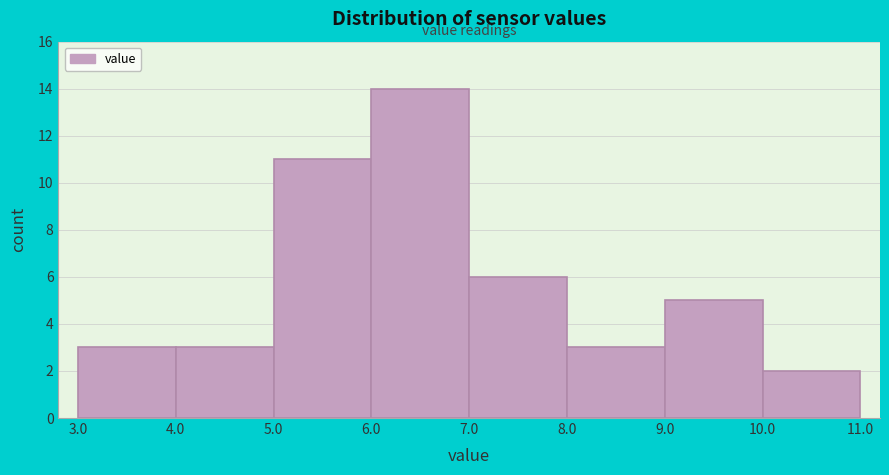

What is the height of the bar covering 3.0 to 4.0 on the x-axis? The values are not printed on the chart, so give them approximately, as read against the axis.

3